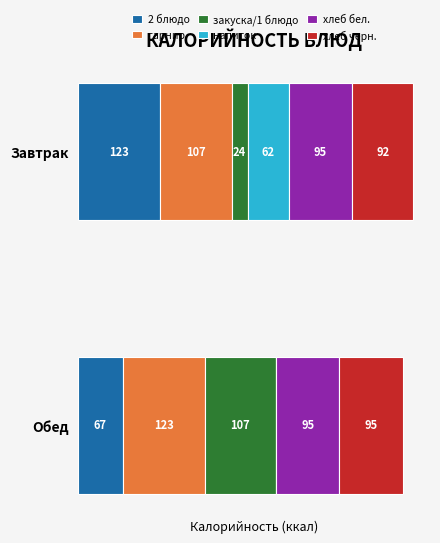

What is the average value of the Обед series?

81.0